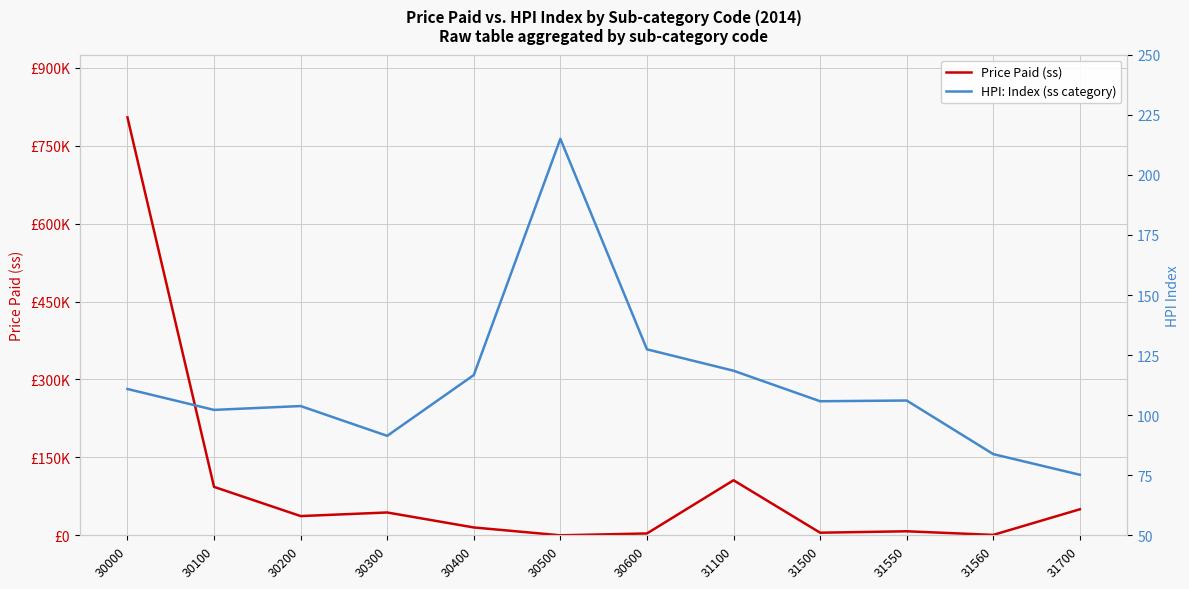

What is the difference between the second highest and second lowest values in the HPI: Index (ss category) series?

43.6